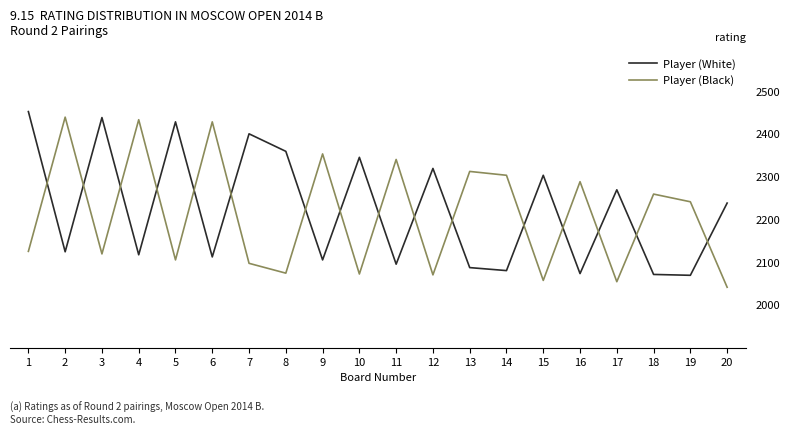

What is the highest value of the Player (White) series?

2452